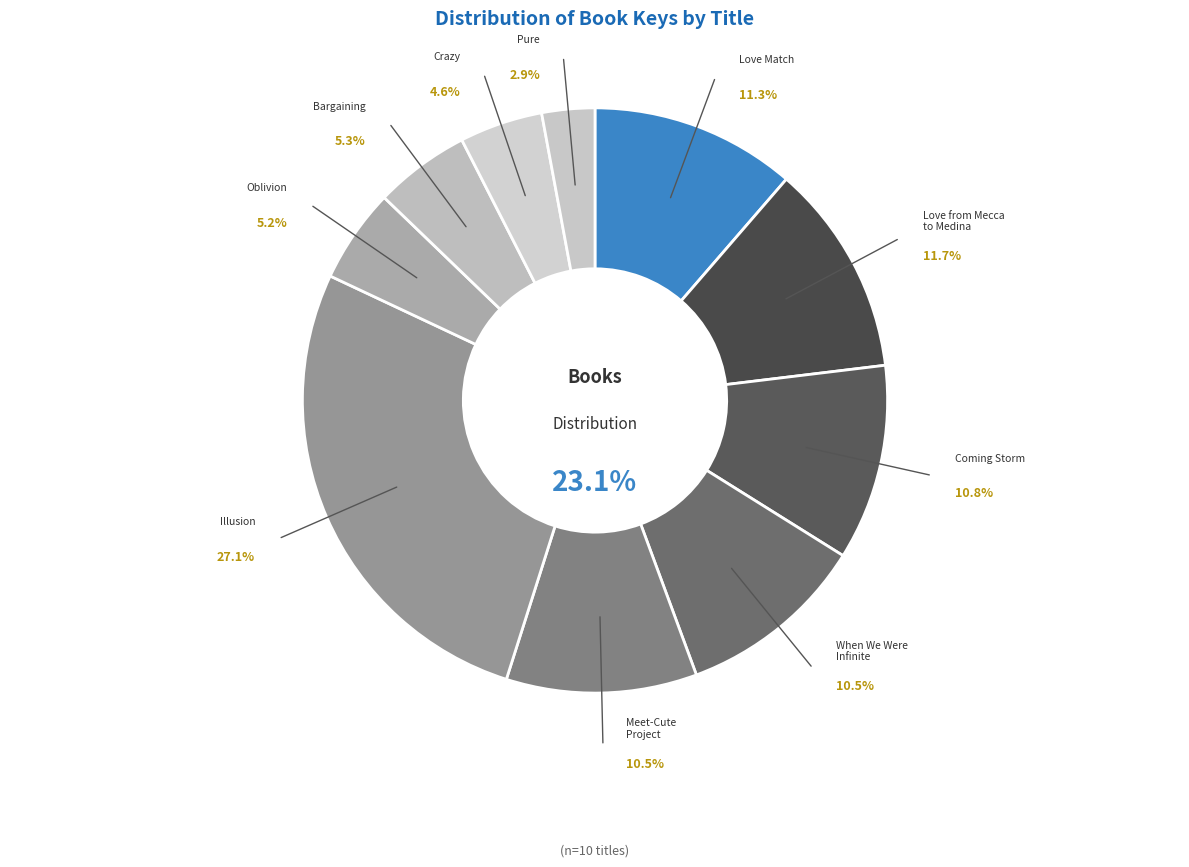

Which slice is the largest?

Illusion